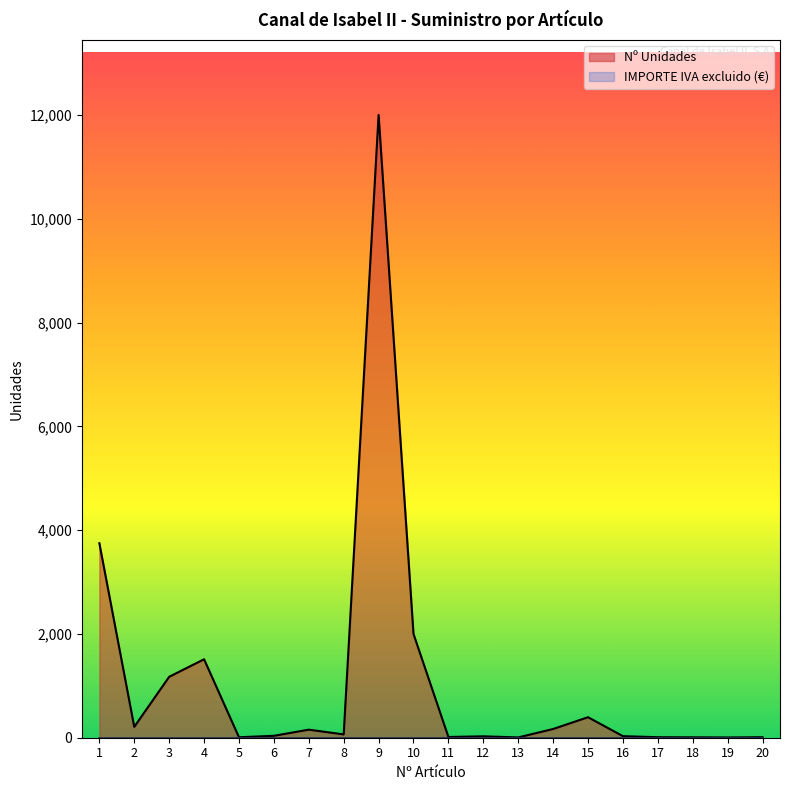

At which category does the data reach its first local valley?

2